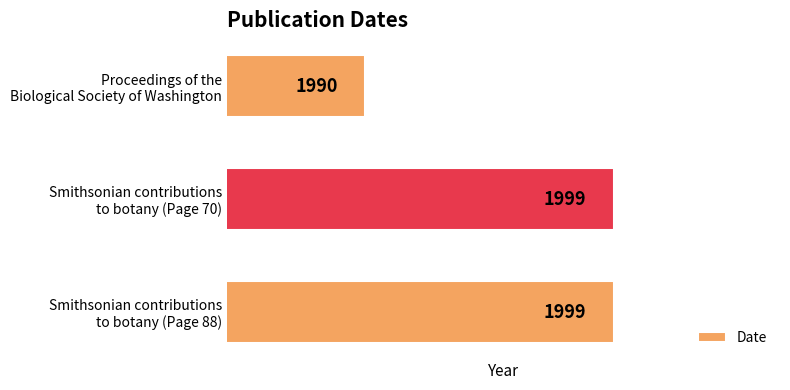

What is the smallest value displayed?

1990